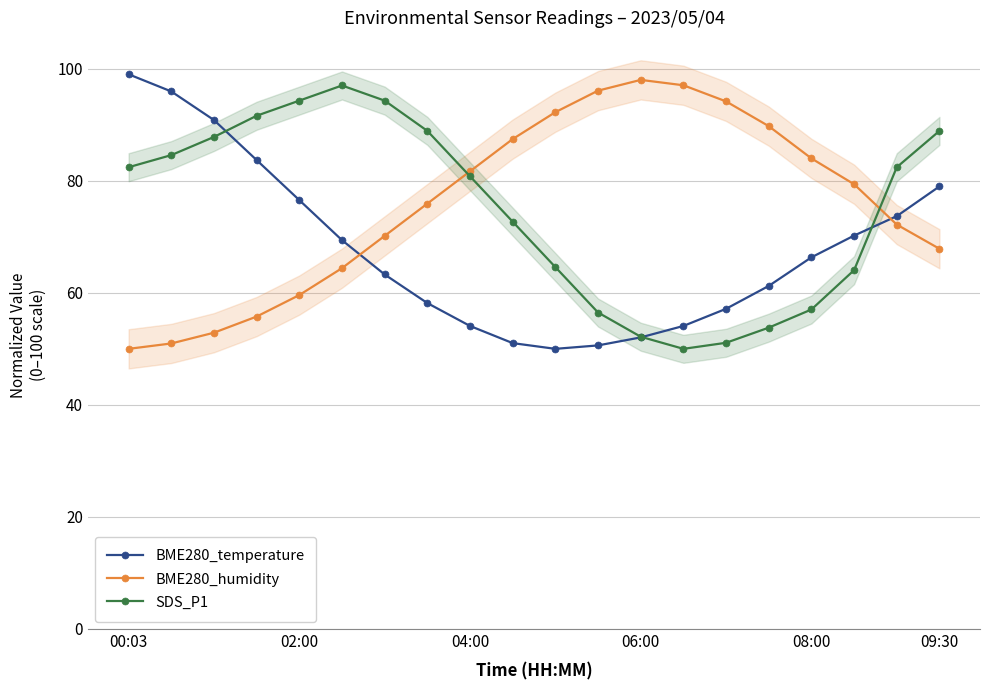

At which category does the chart reach its peak across all series?

00:03